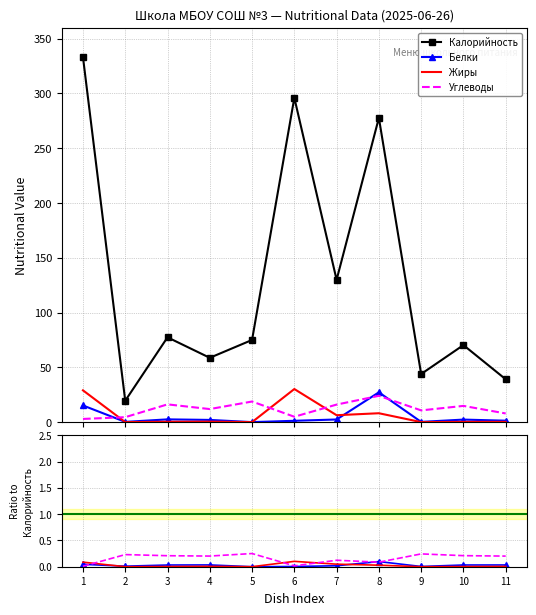

At which category does Белки reach its first local valley?

2